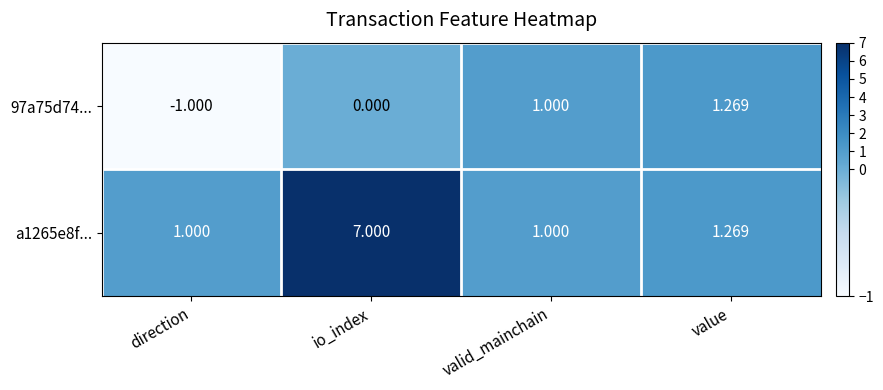

Which series has the largest range (max minus min)?

a1265e8f...